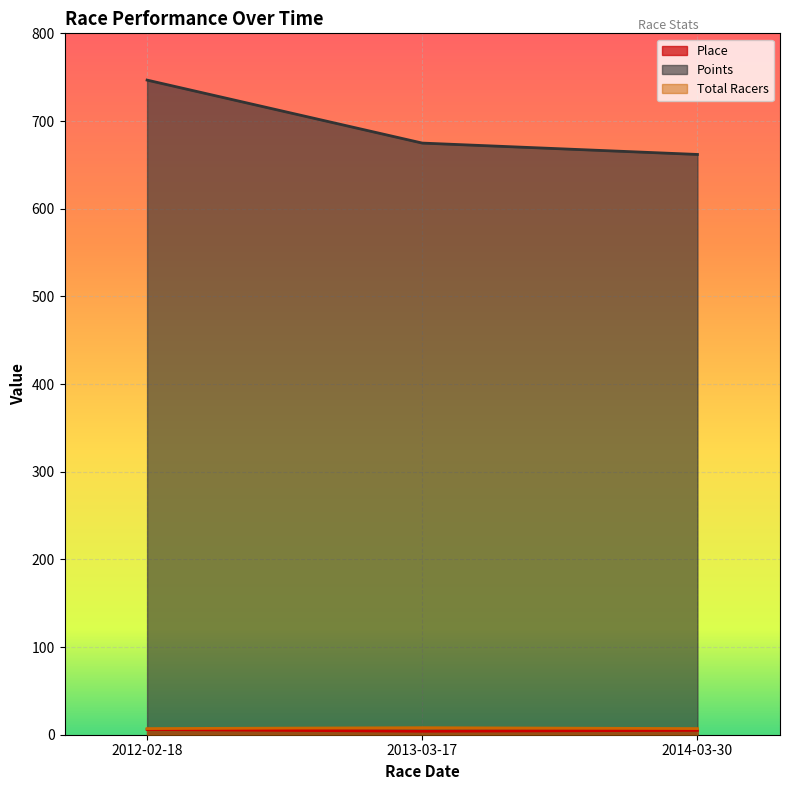

The value of Total Racers at 2014-03-30 is 7.0. True or false?

True